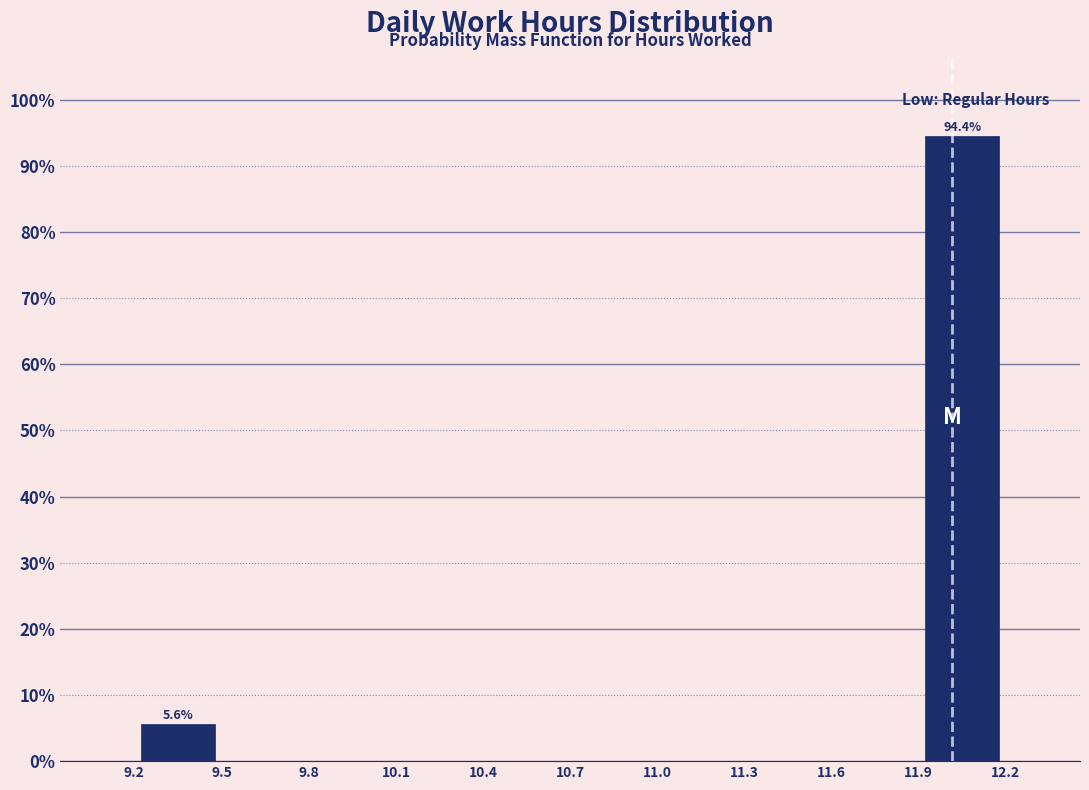

Over which range of the x-axis is the bar tallest?

11.9 to 12.2